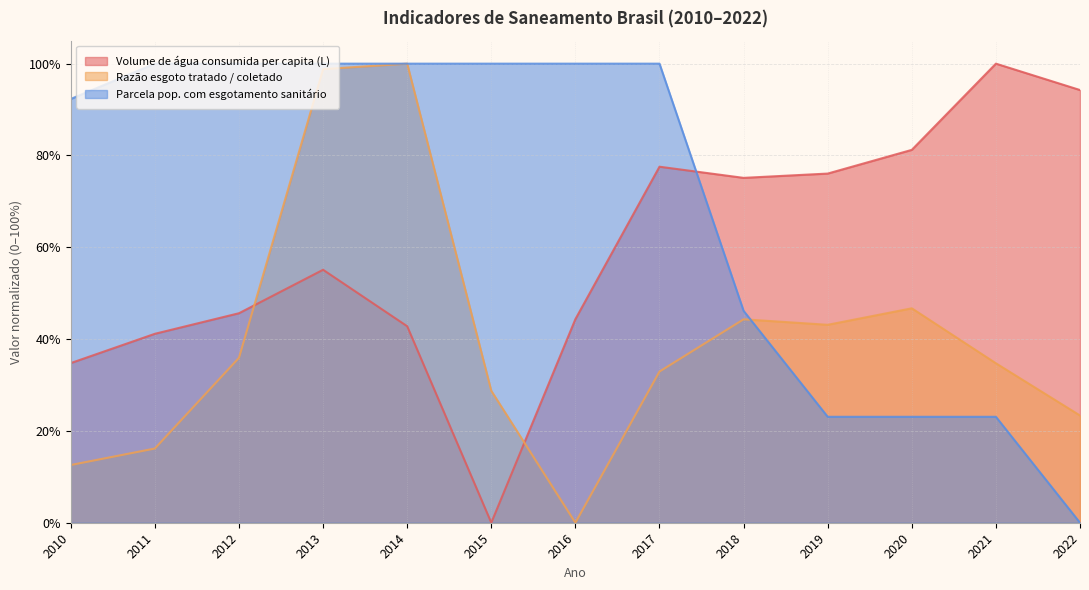

At how many categories does at least one series exceed 0?

13